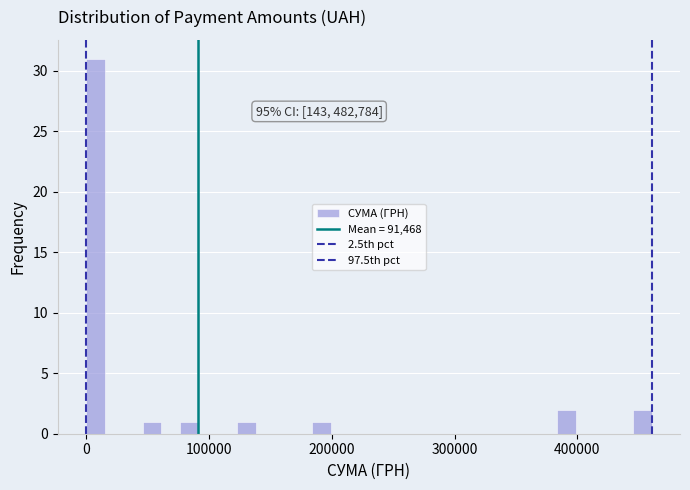

Read against the x-axis, roughly where is the centre of the tallest bar?

10000